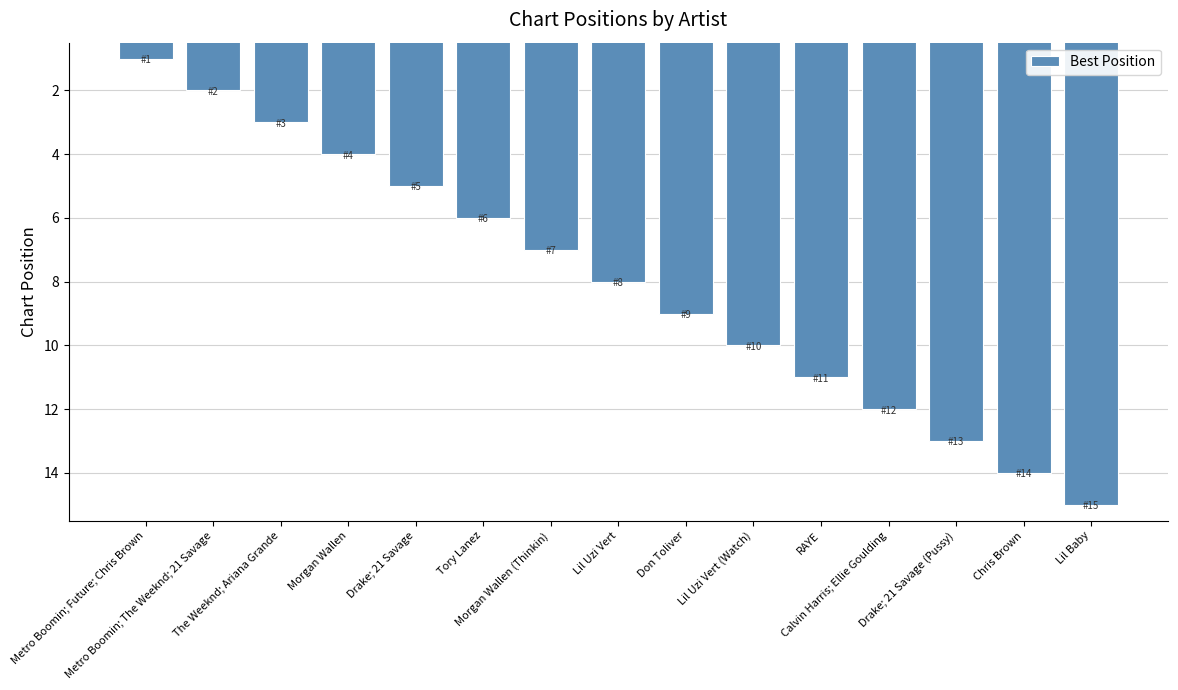

What is the difference between the second highest and second lowest values?

12